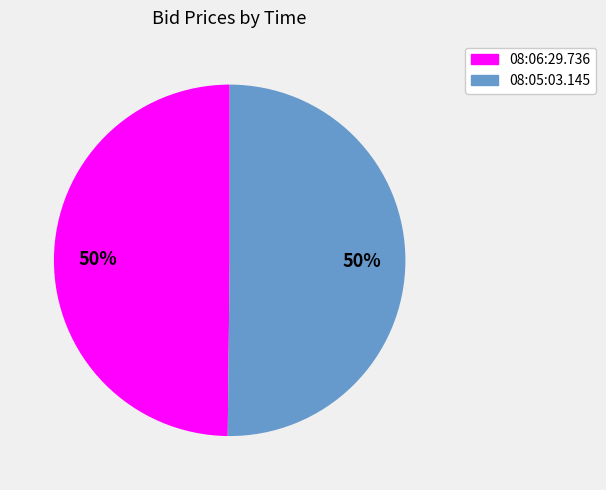

Combined, do 08:05:03.145 and 08:06:29.736 account for over 50%?

Yes